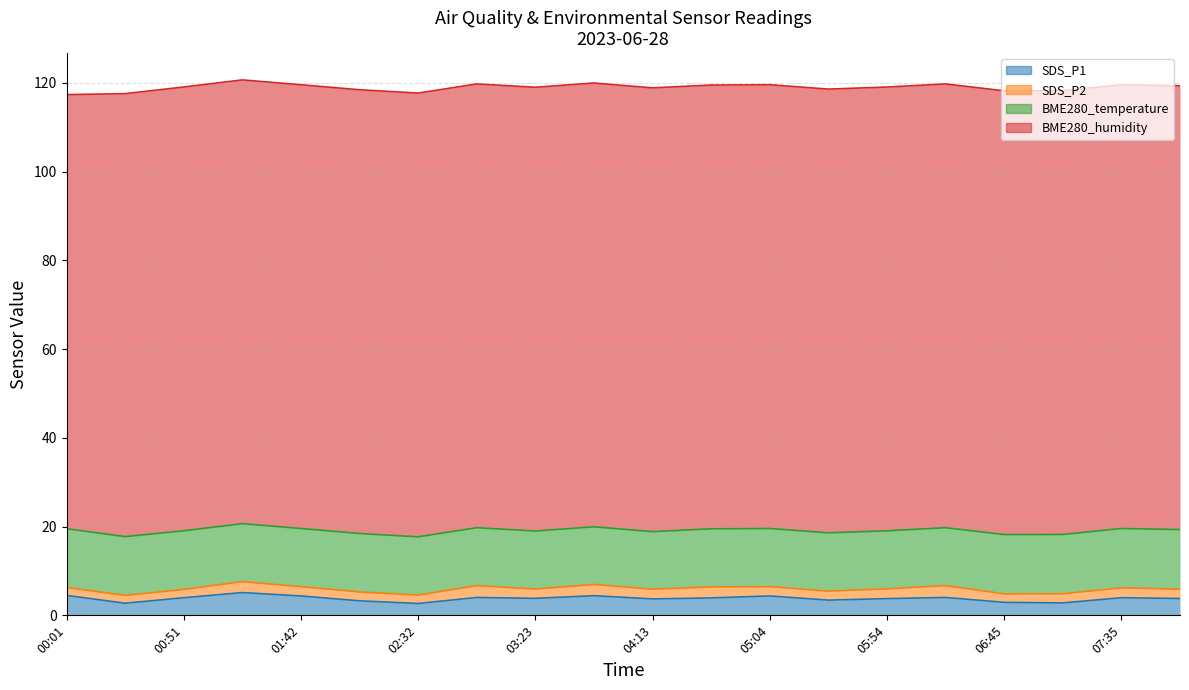

Does the chart display data point markers on the line(s)?

No